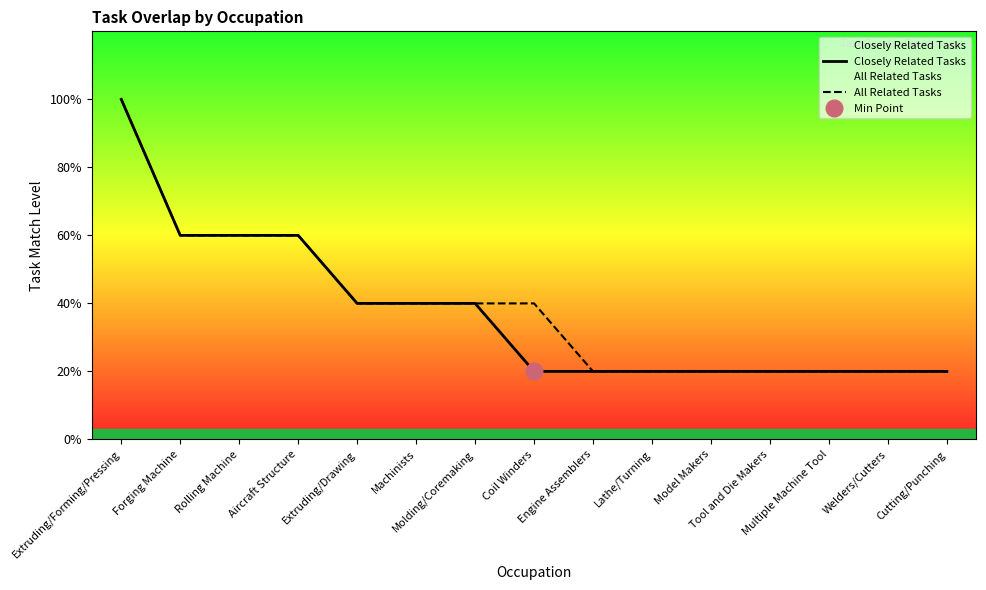

True or false: All Related Tasks and Closely Related Tasks intersect in this chart.

False